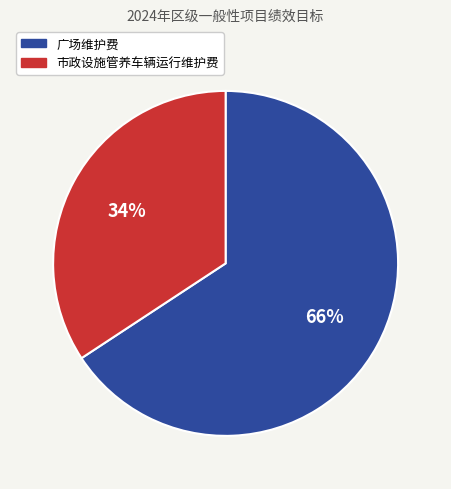

The 广场维护费 slice represents 66% of the pie. True or false?

True